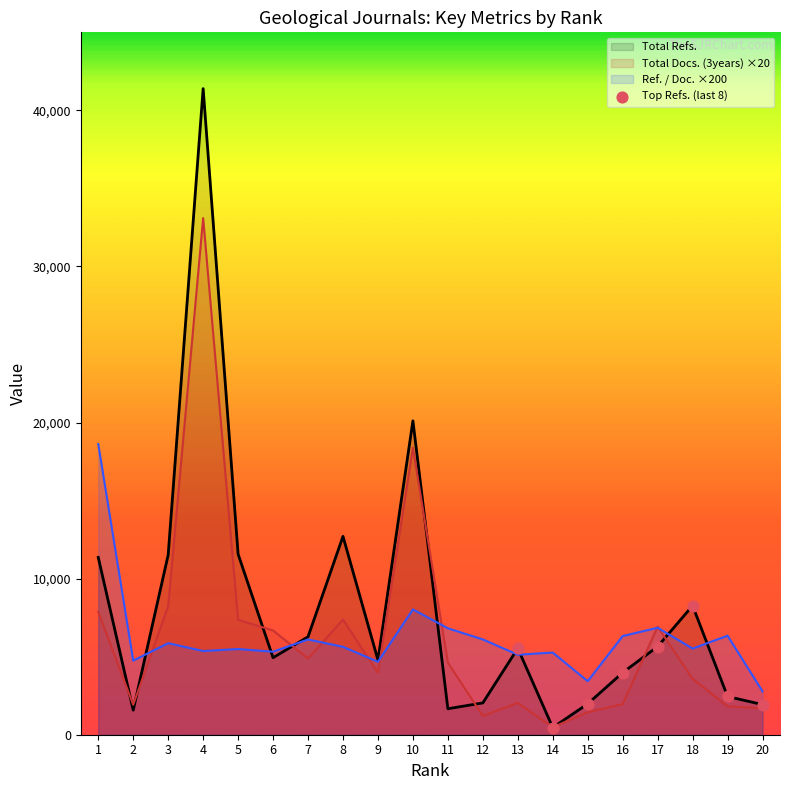

Rank the series by their maximum value, from lowest to highest.

Ref. / Doc. ×200, Total Docs. (3years) ×20, Total Refs.